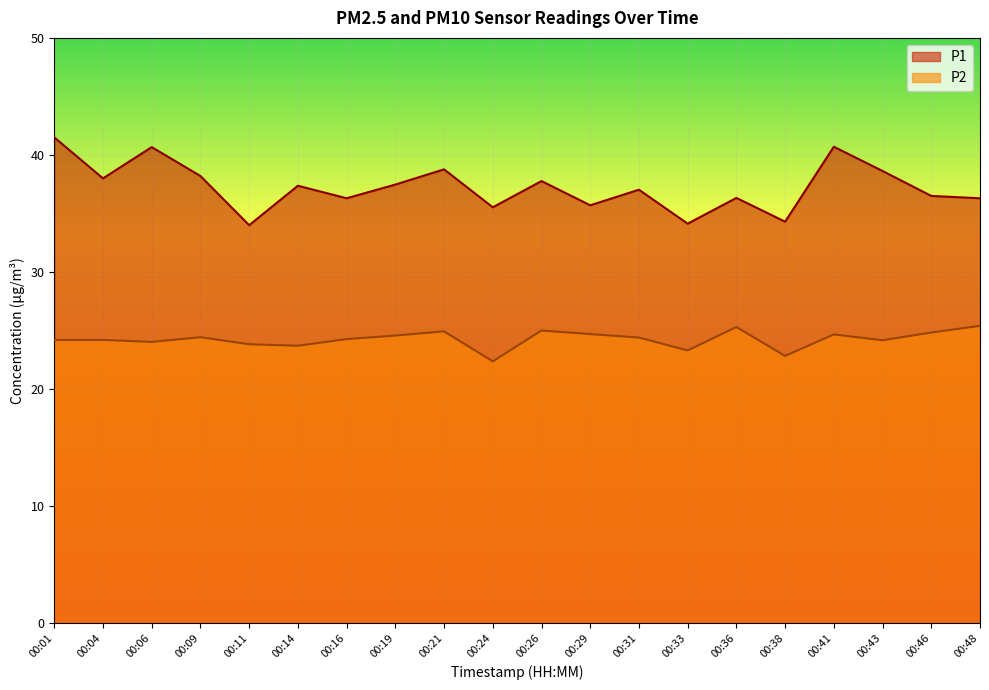

True or false: P1 and P2 cross at least once.

False